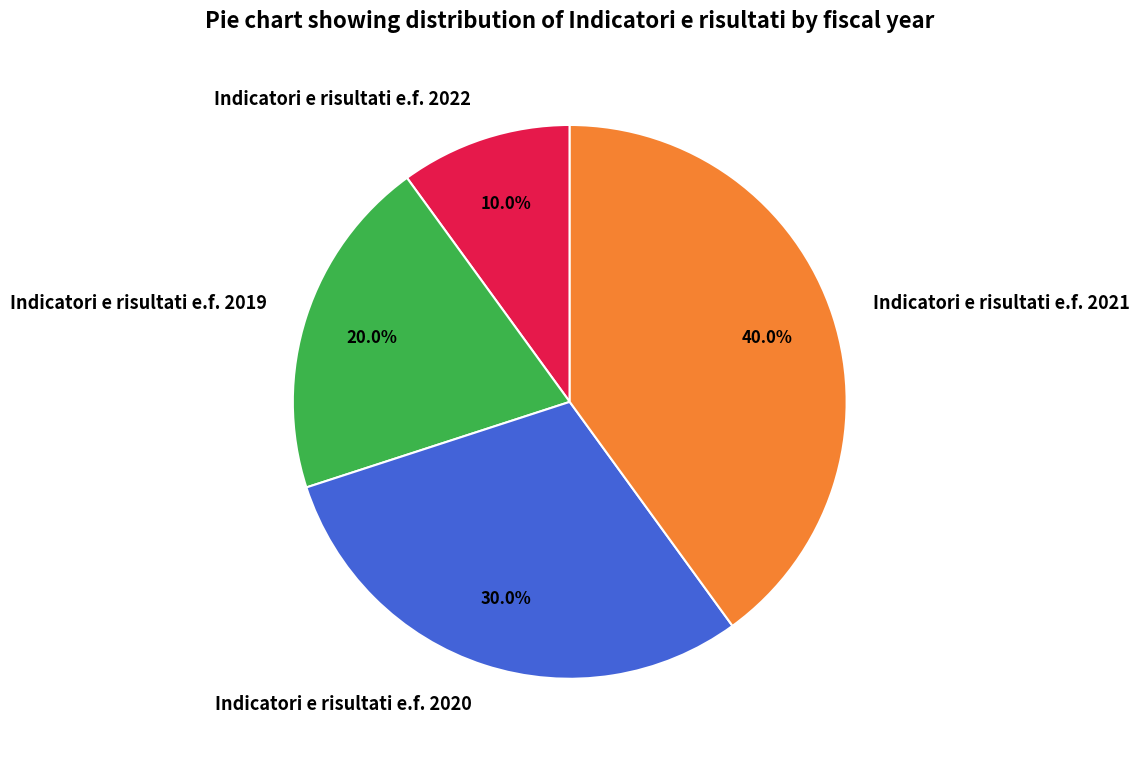

Between Indicatori e risultati e.f. 2019 and Indicatori e risultati e.f. 2020, which is larger?

Indicatori e risultati e.f. 2020